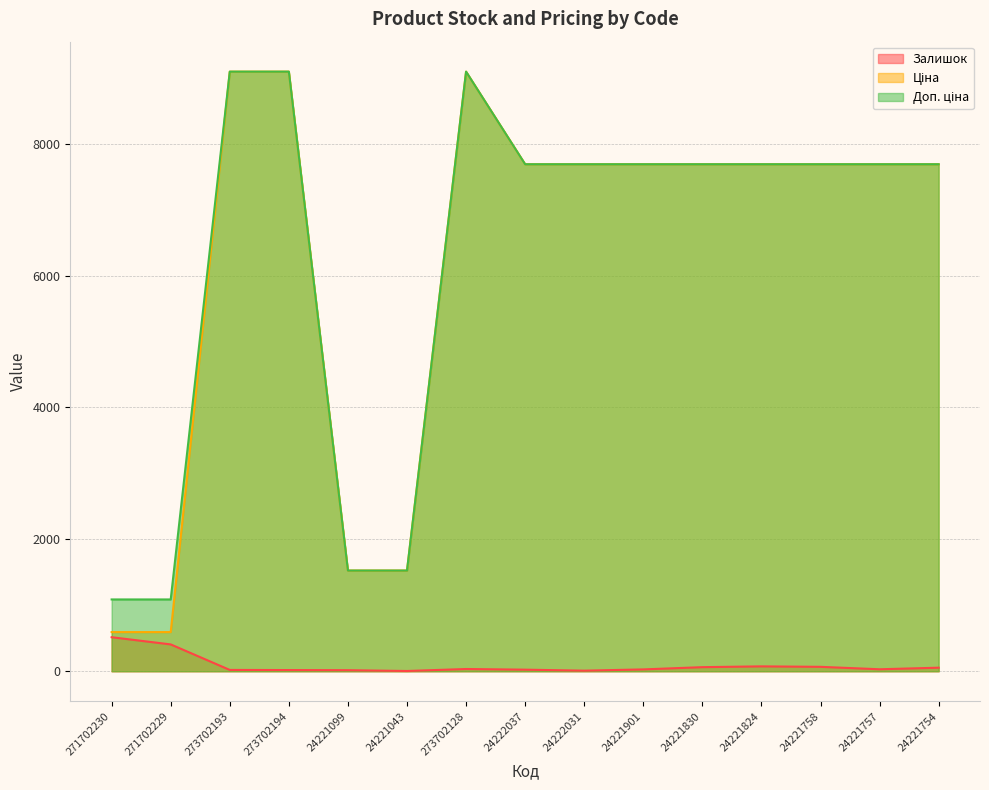

Between 24221099 and 24221757, which series saw the biggest shift?

Ціна